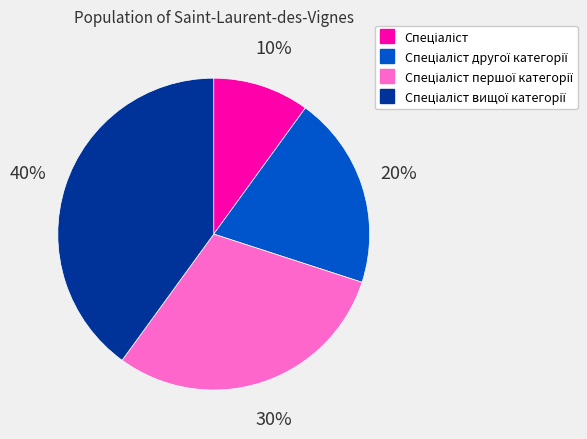

To the nearest percent, what is the average slice percentage?

25%